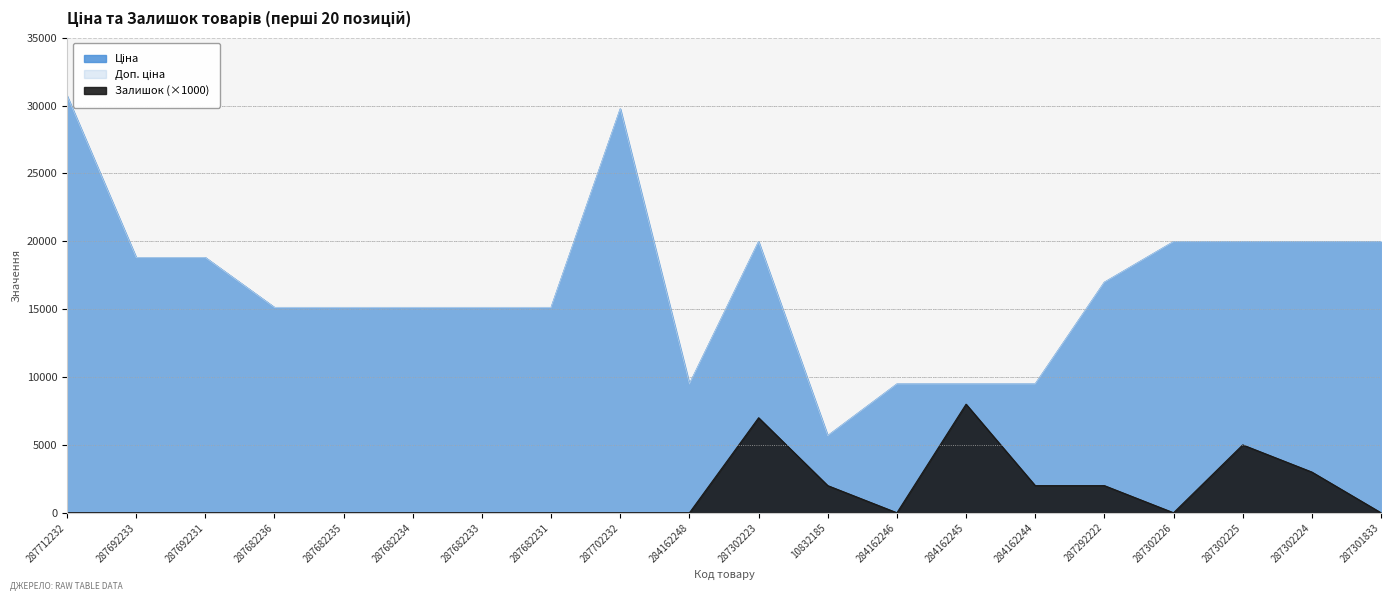

What is the difference between the maximum and second lowest values in the Ціна series?

21237.1